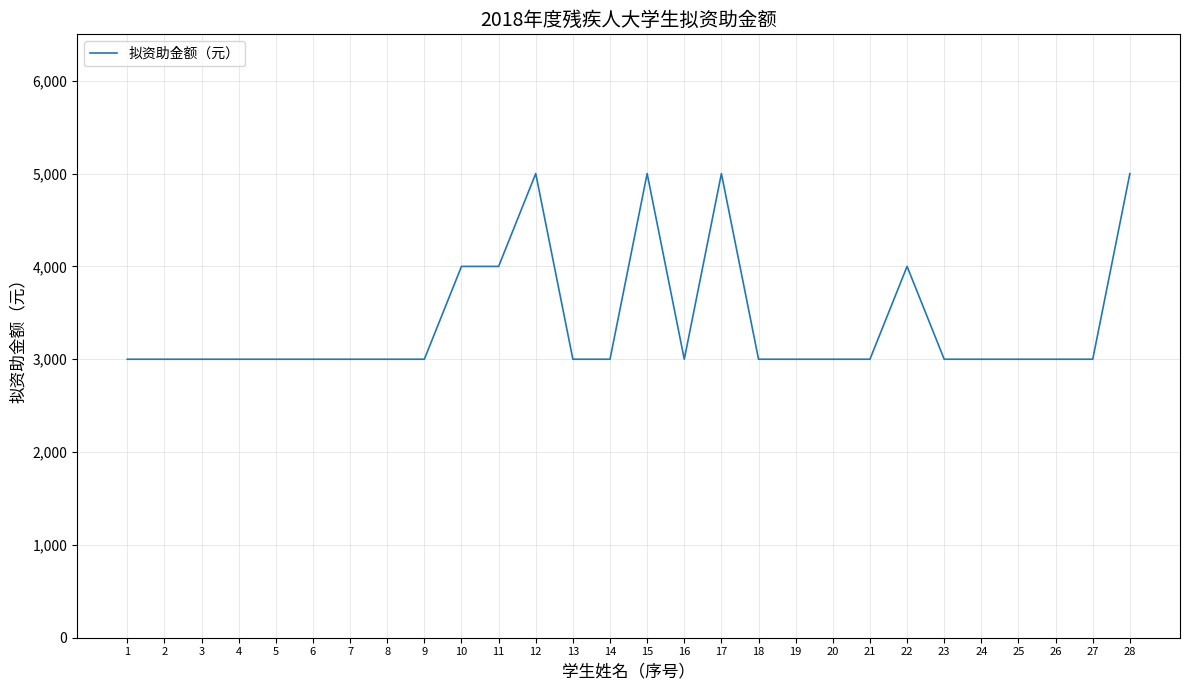

What is the smallest value displayed?

3000